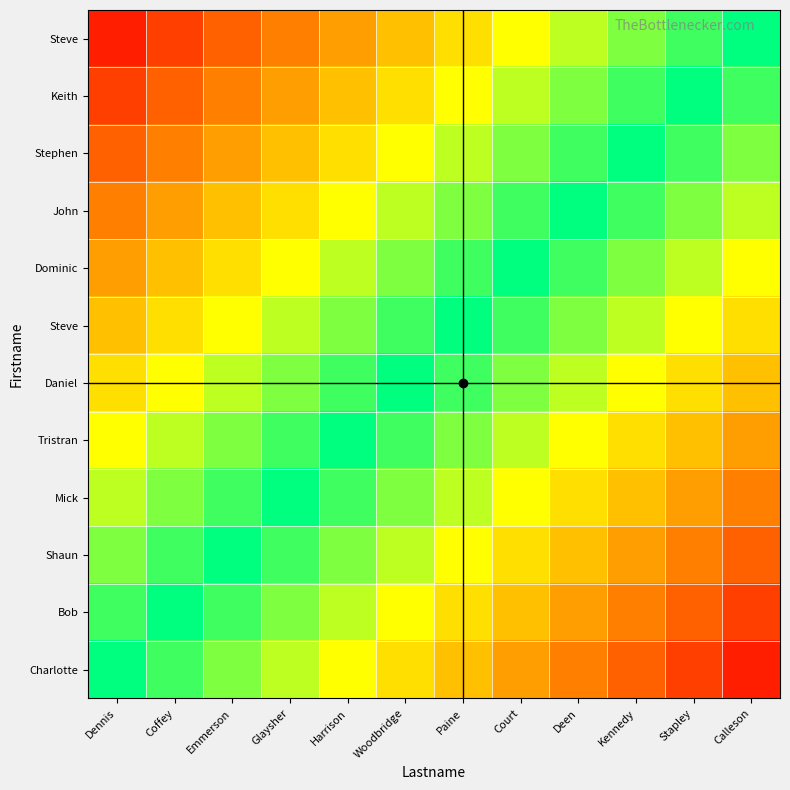

Which category has the highest value across all series?

Calleson